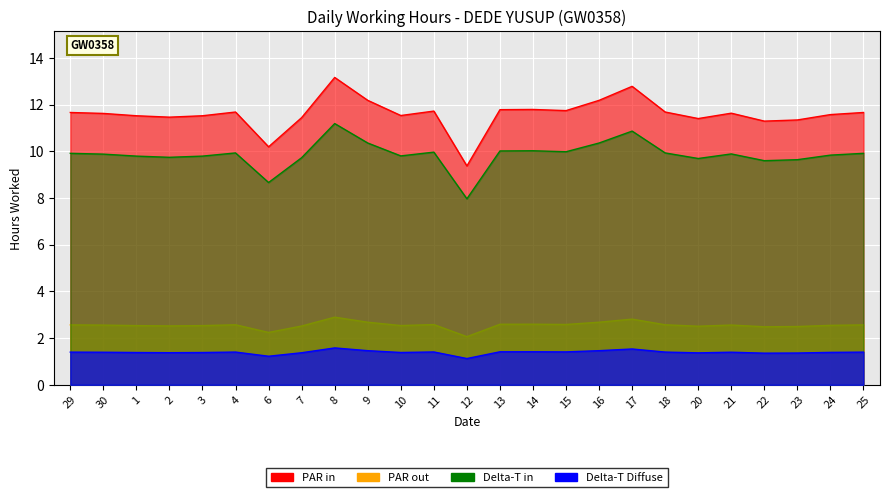

What is the difference between the values at 9 and 7?

0.7